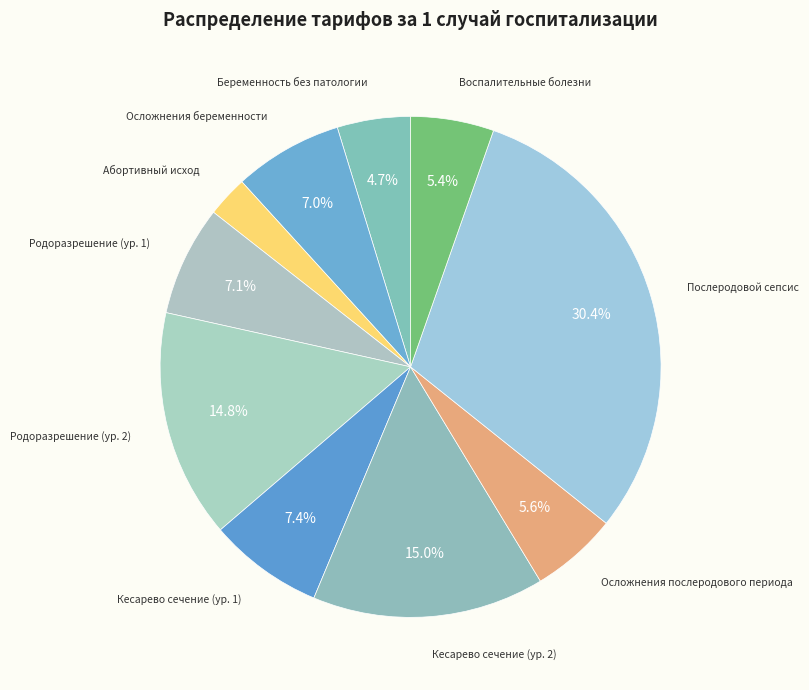

How many slices are in this pie chart?

10